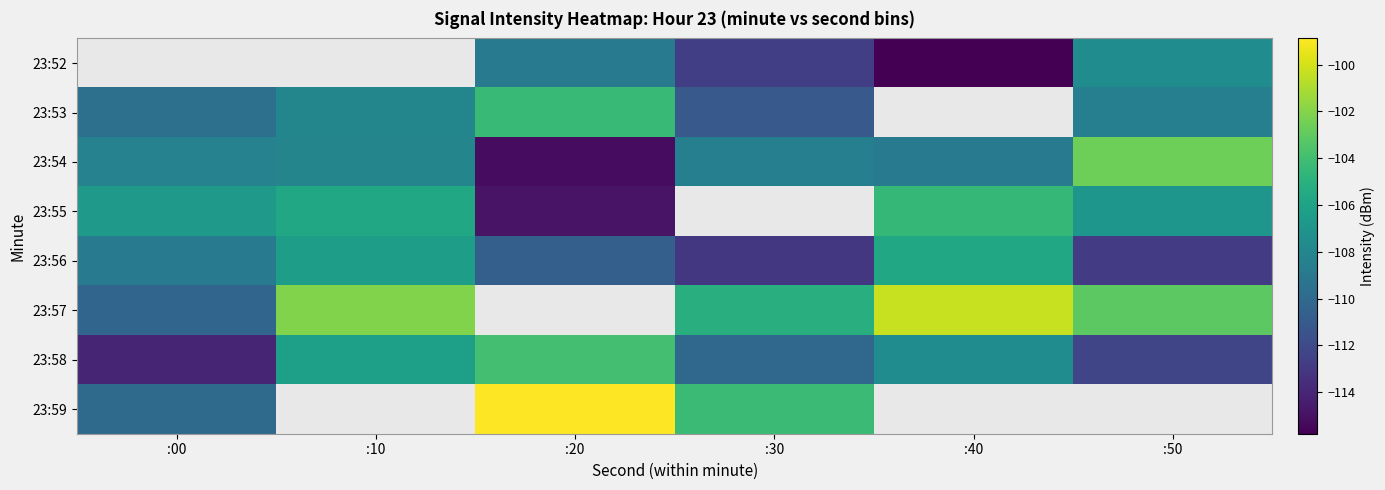

At which label does 23:54 first exceed -108?

:50